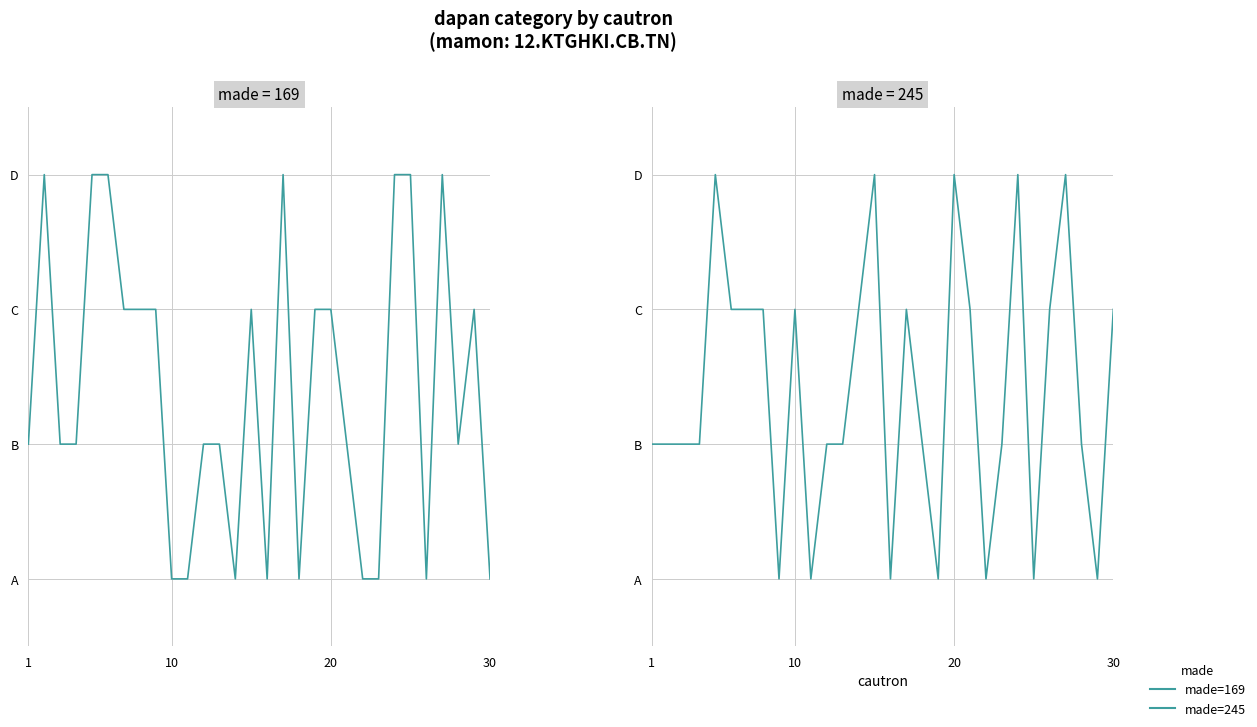

What is the value of the made=245 point at the 28th from the left?

2